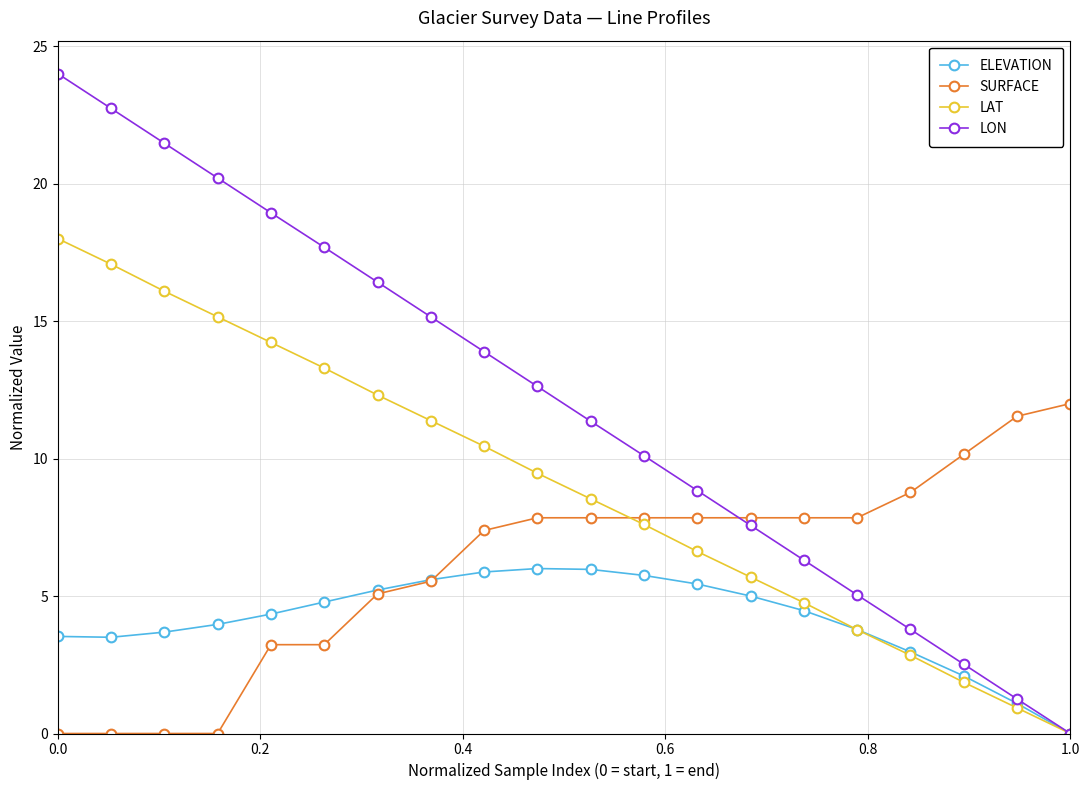

Rank the series by their average value, from highest to lowest.

LON, LAT, SURFACE, ELEVATION